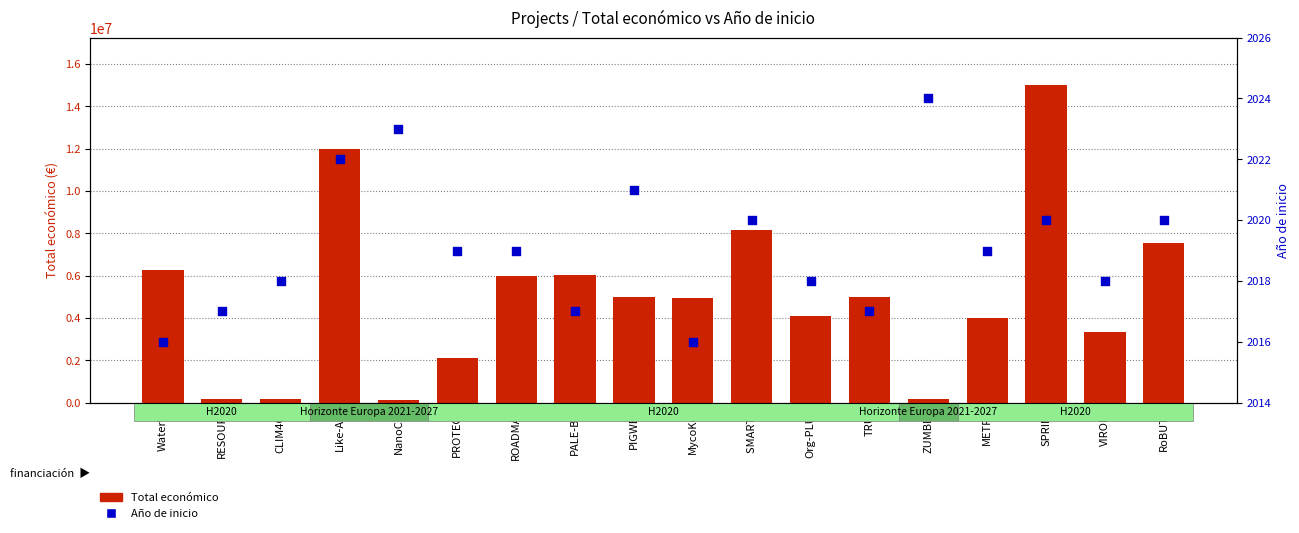

Which series has the largest total across all categories?

Total económico